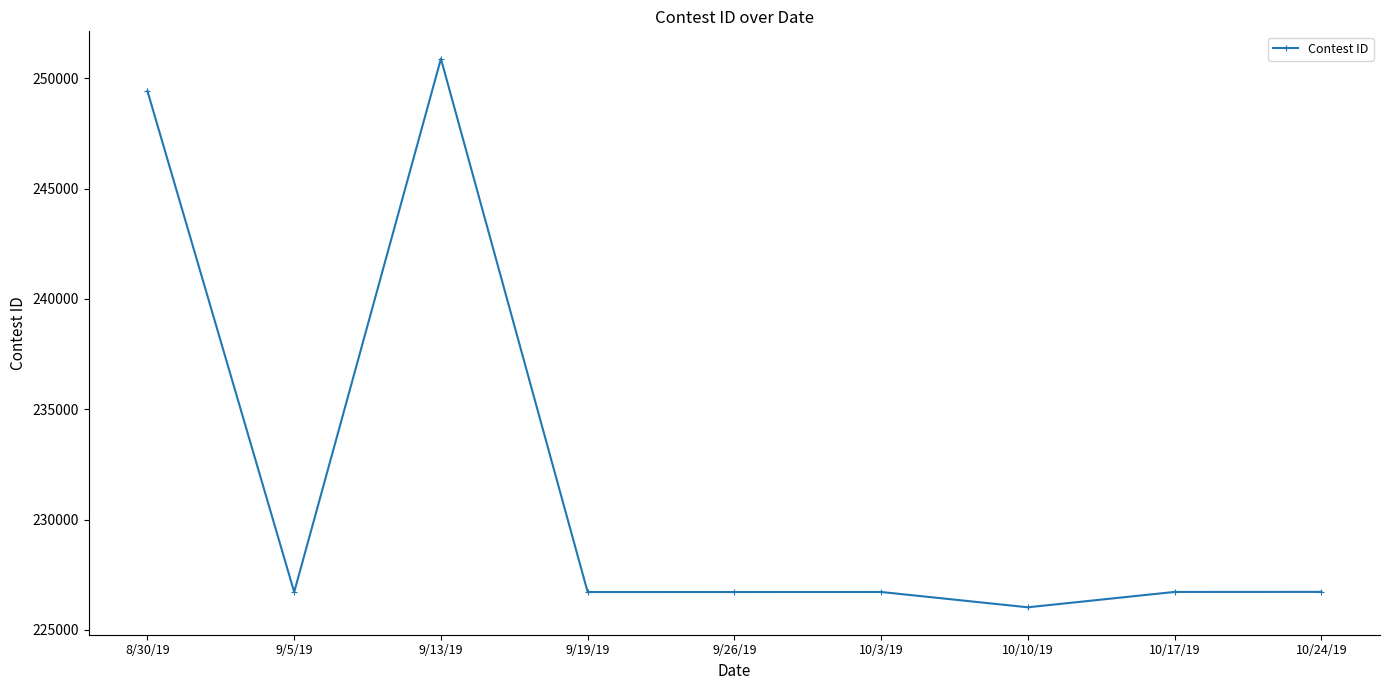

What is the sum of all values?

2086653